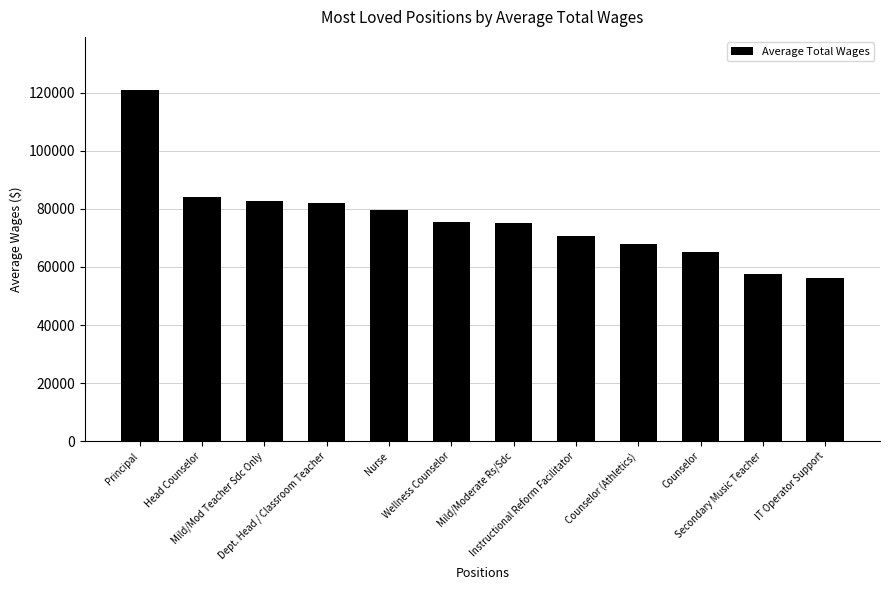

What position from the left is IT Operator Support?

12